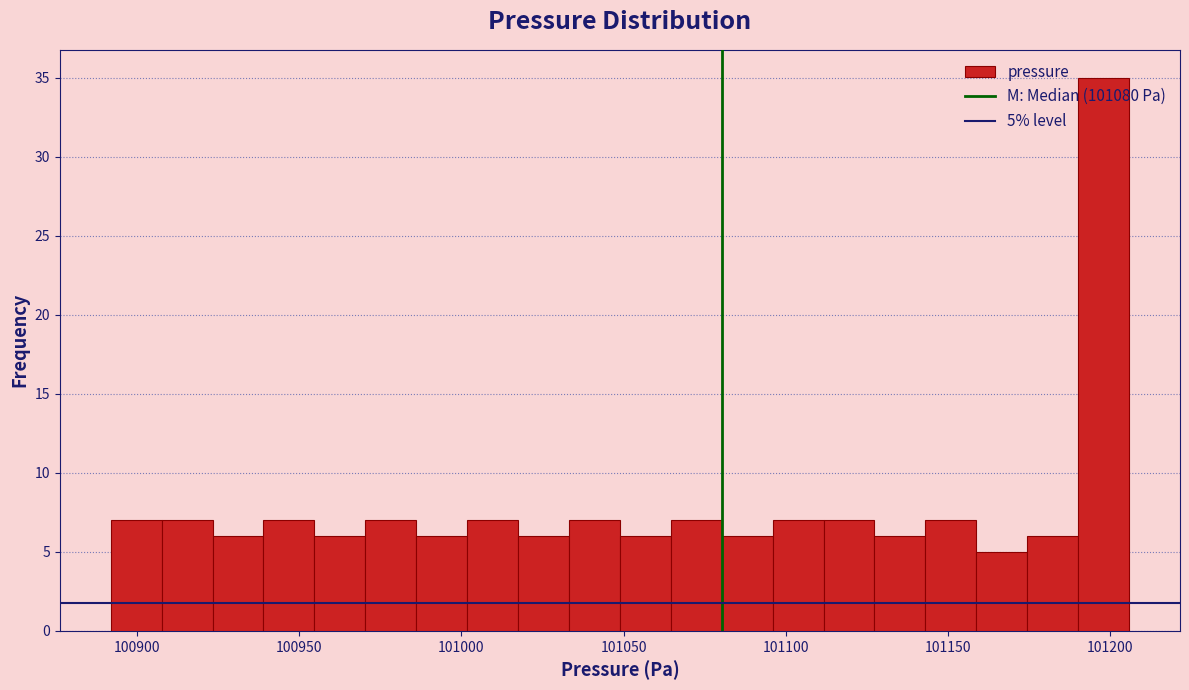

Read against the x-axis, roughly where is the centre of the tallest bar?

101200